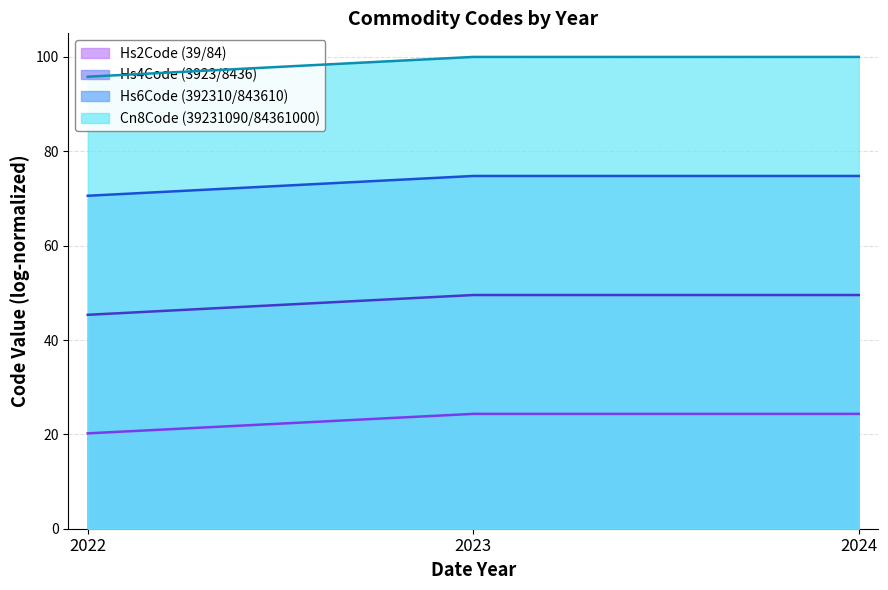

How many data points does each series have?

3